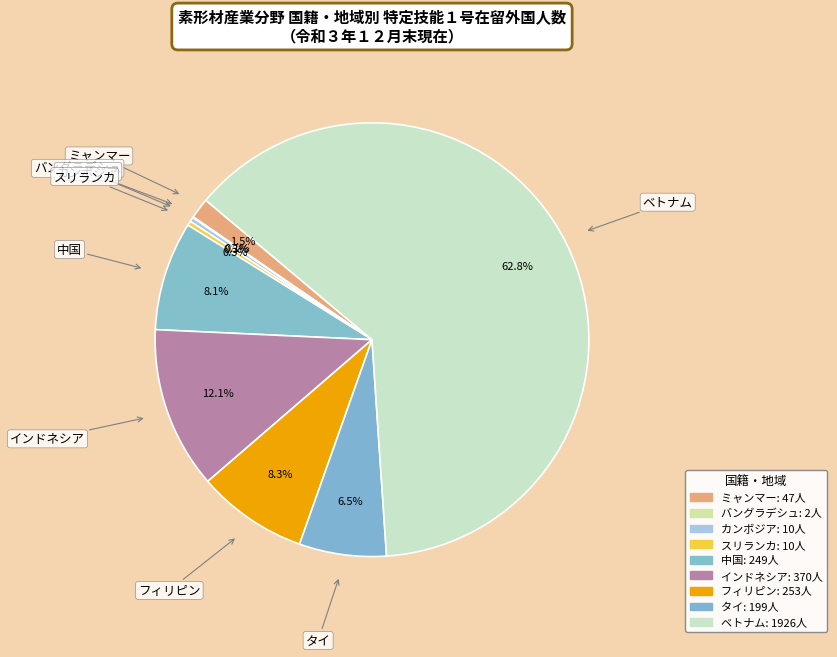

To the nearest percent, what is the combined percentage of 中国 and カンボジア?

8%